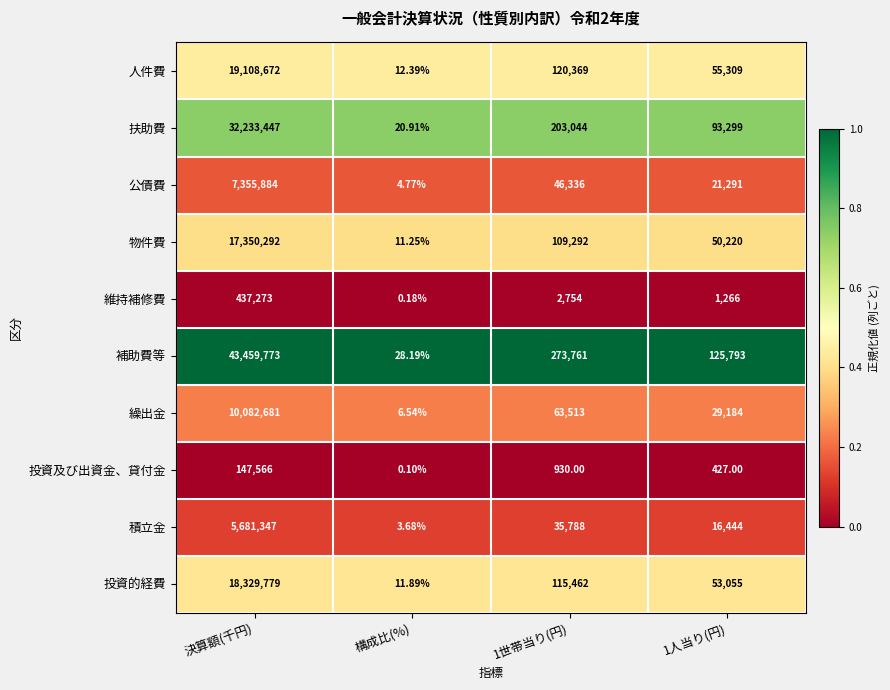

Which series has the widest spread of values?

補助費等